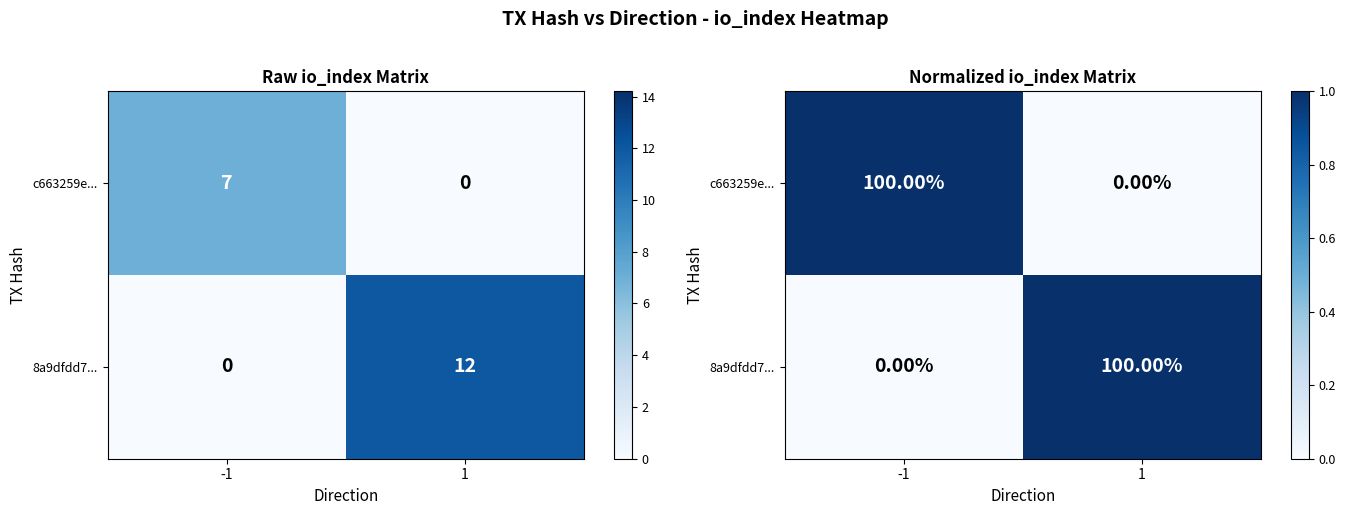

What is the difference between the c663259e... values at 1 and -1?

1